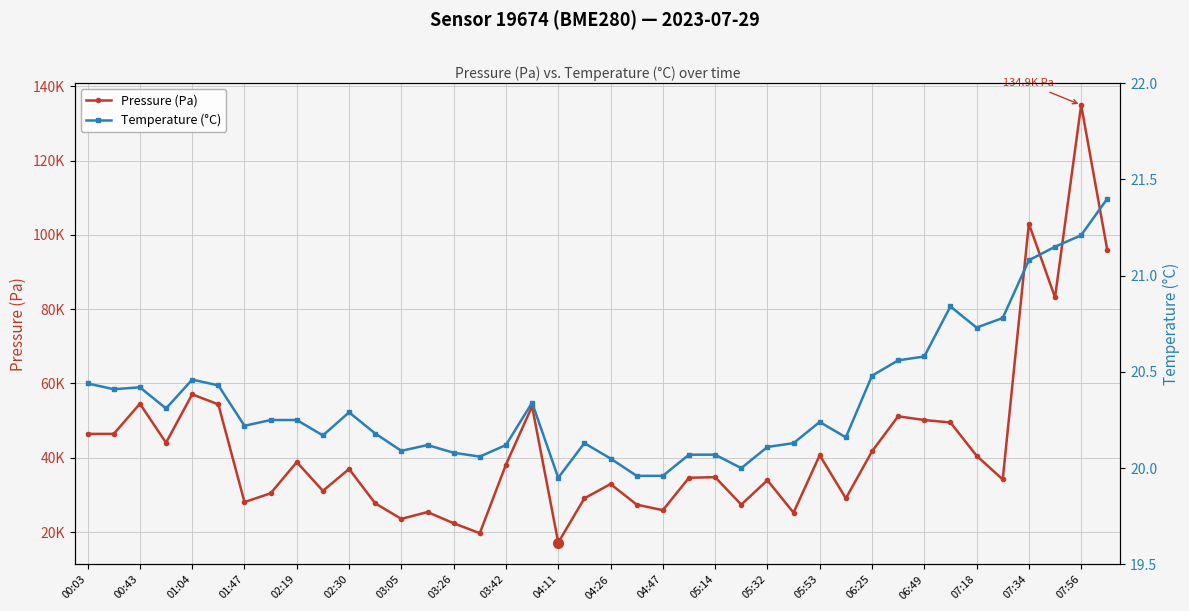

Which series changed the most between 07:18 and 07:34?

Pressure (Pa)